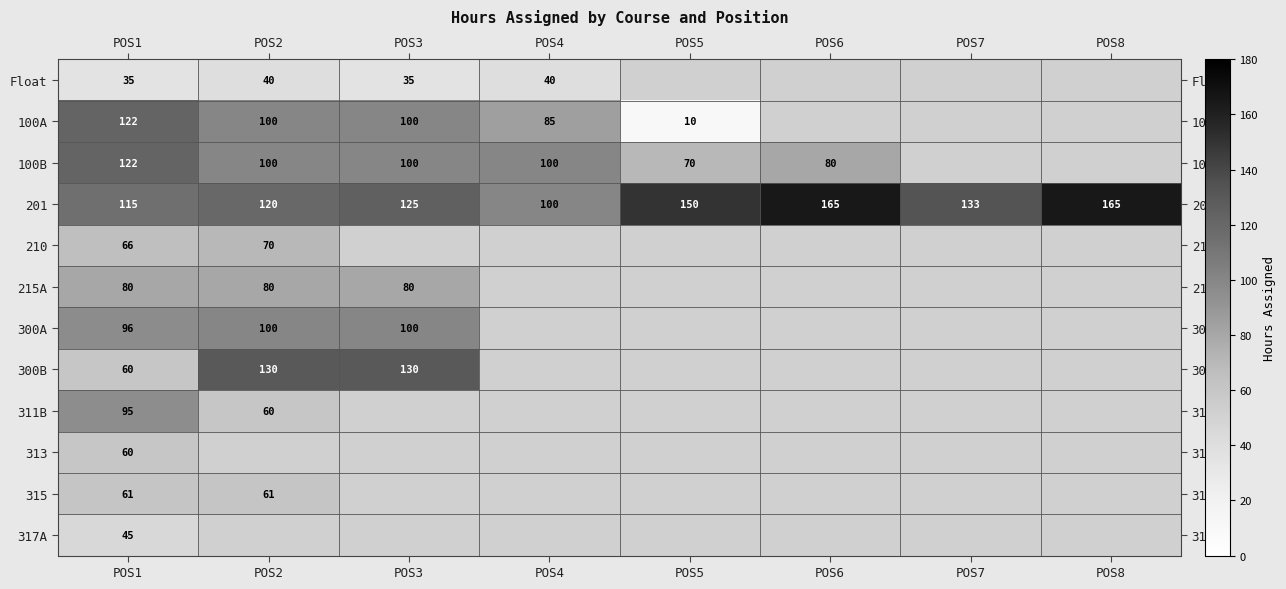

What is the minimum value shown in the chart?

10.0